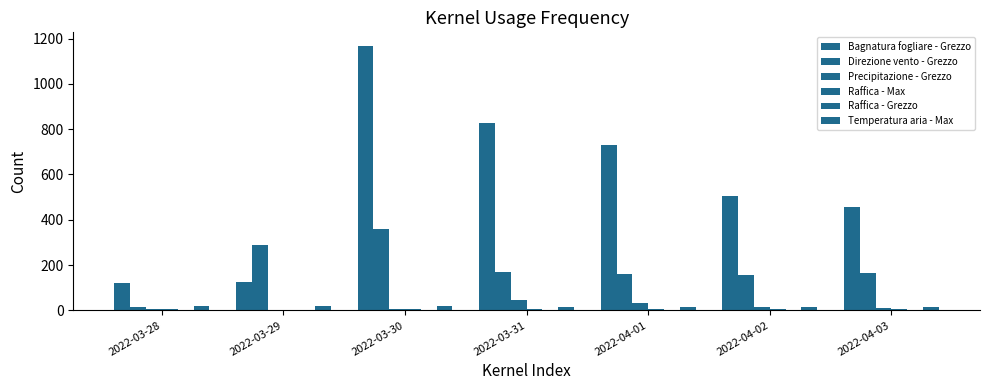

How many groups of bars are there?

7